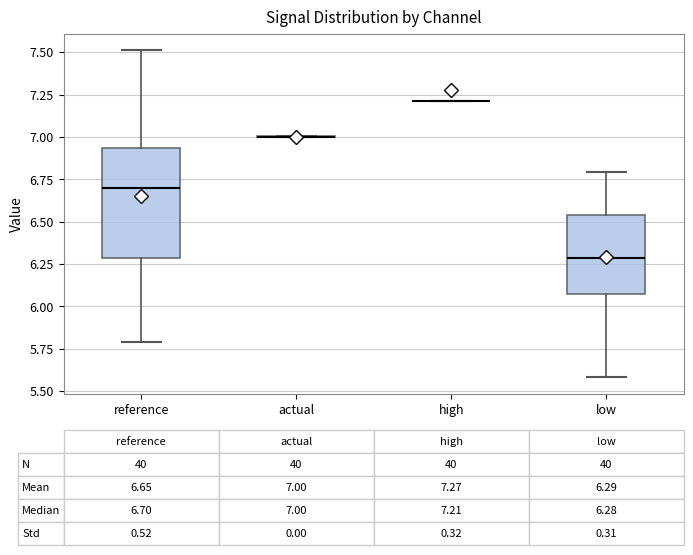

Which box is the tallest, from its lower edge to its upper edge?

reference